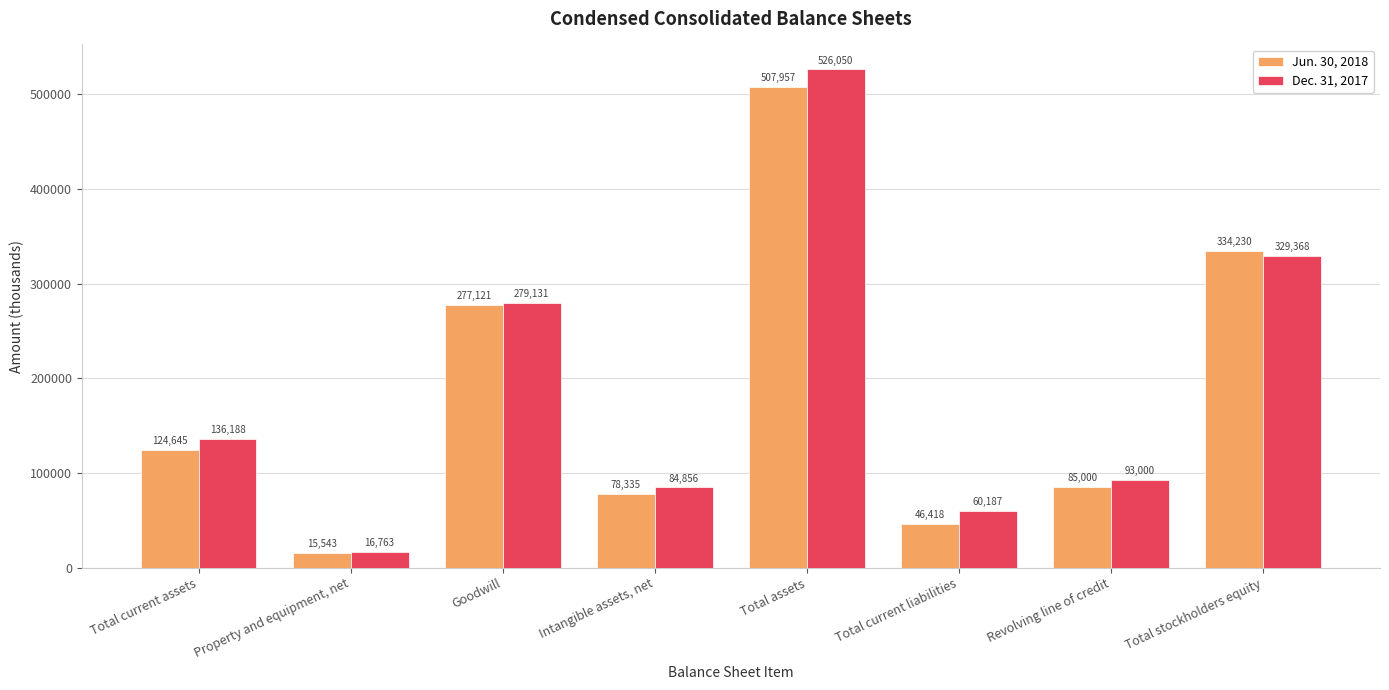

List the series in order of their overall mean, highest first.

Dec. 31, 2017, Jun. 30, 2018